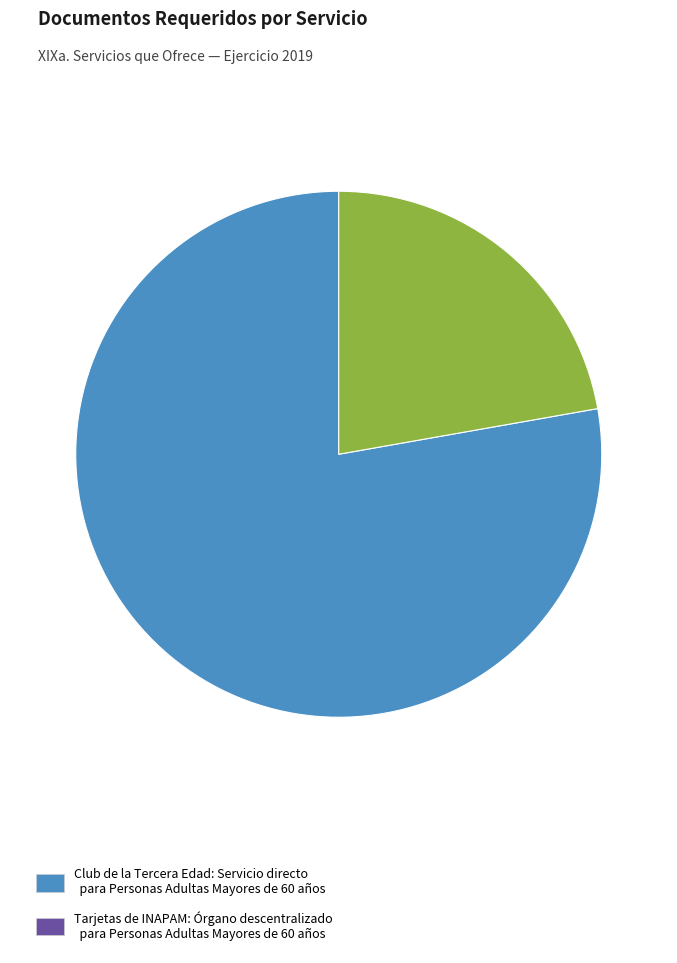

Is there any slice that represents more than half of the pie?

Yes